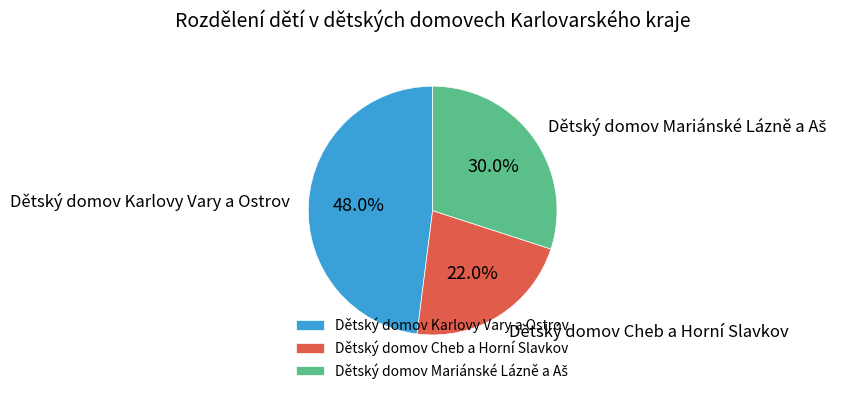

Is Dětský domov Karlovy Vary a Ostrov the majority of the pie?

No